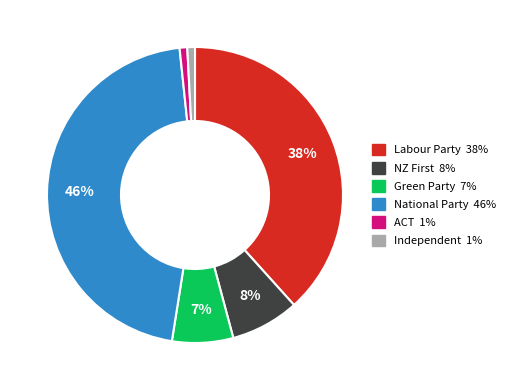

Is it true that National Party is 36% of the pie?

False